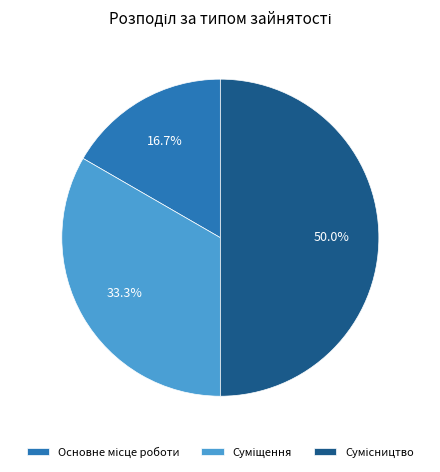

What is the smallest slice in the pie chart?

Основне місце роботи